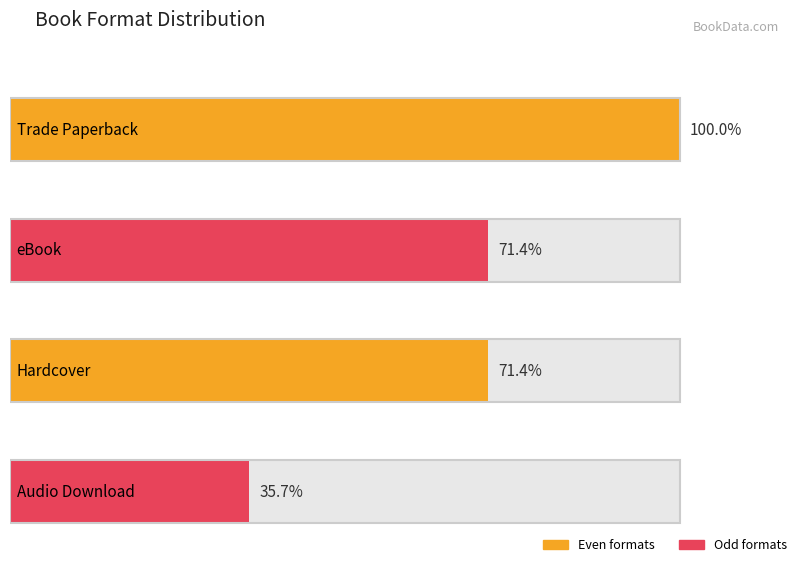

How many series are shown in this chart?

2